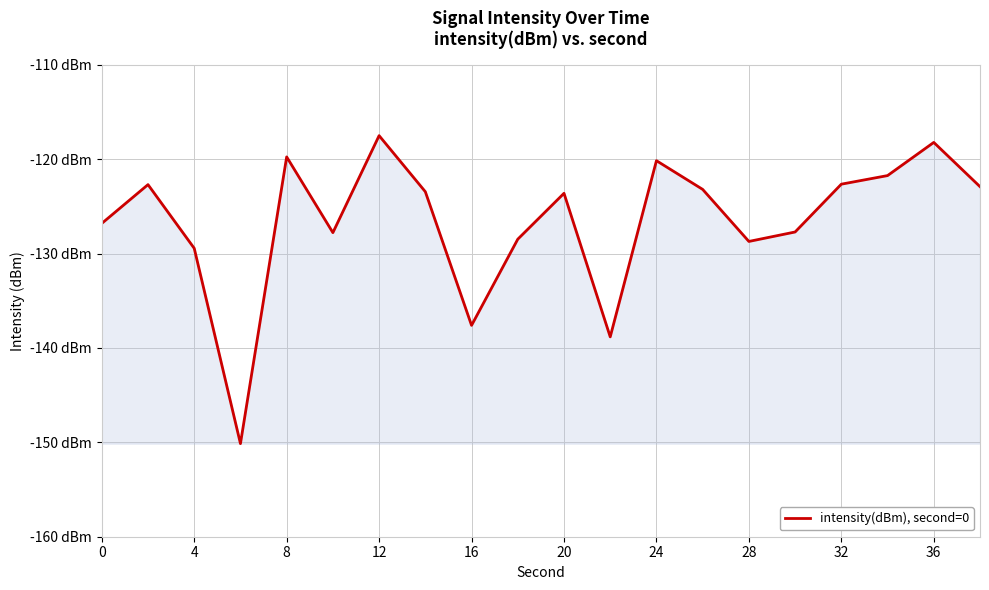

Is this an area chart (filled region under the line)?

Yes